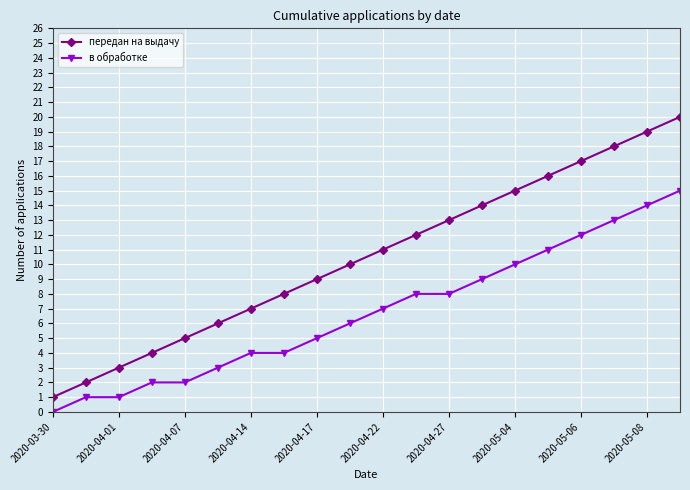

Which series has the widest spread of values?

передан на выдачу